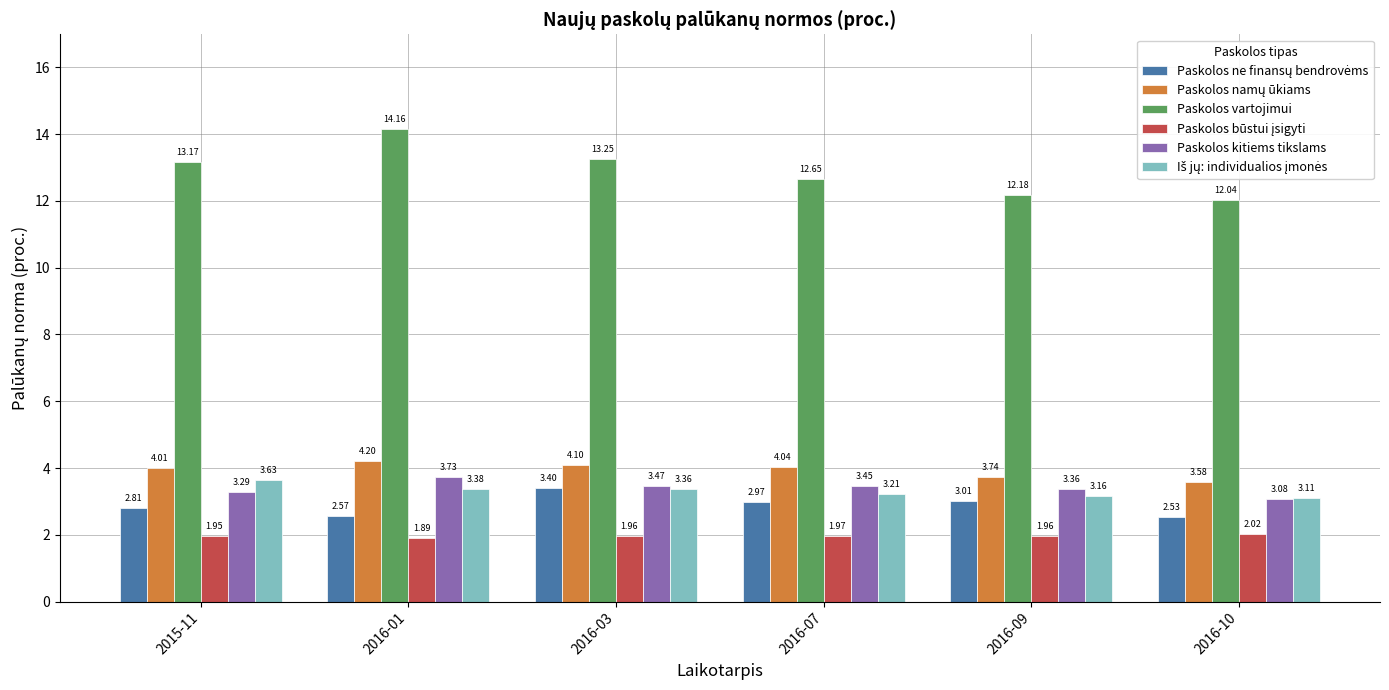

At how many categories does at least one series exceed 11?

6